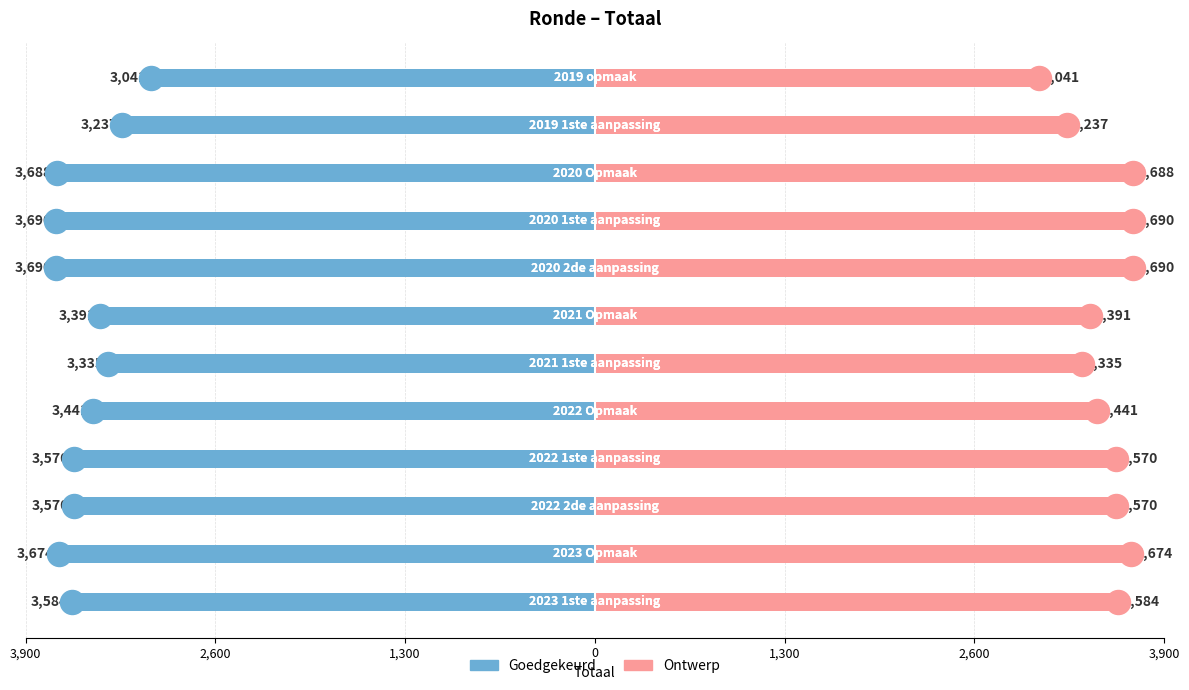

What are all the series names shown in the legend?

Goedgekeurd, Ontwerp